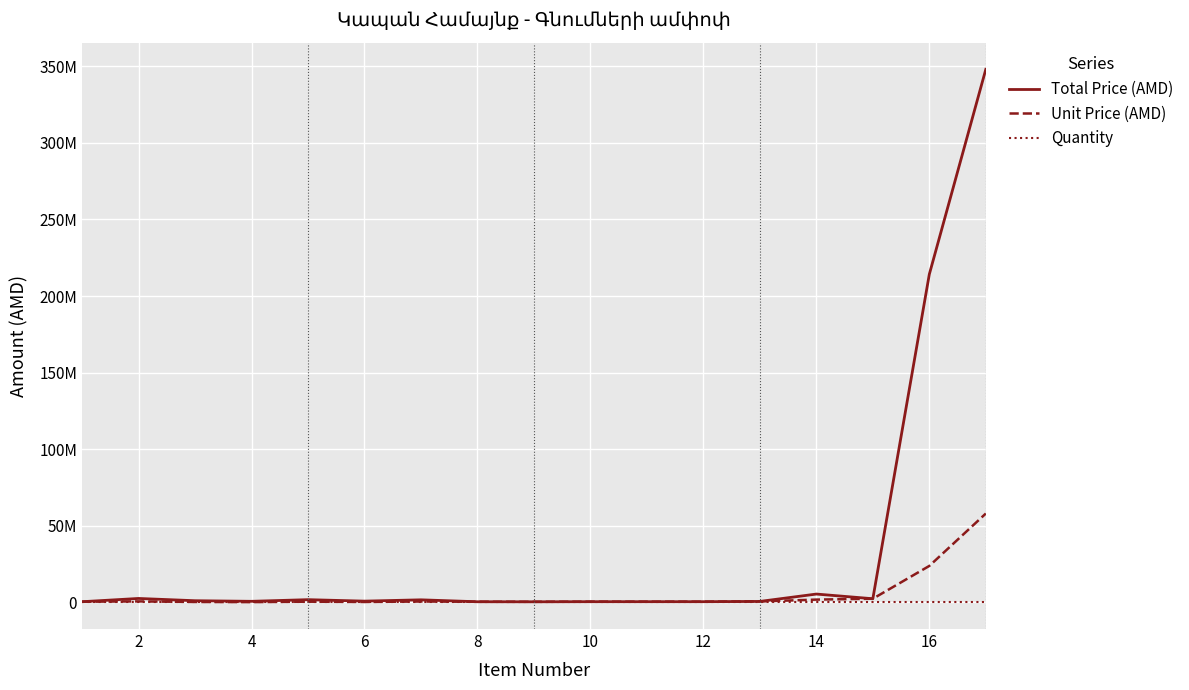

List the series in order of their peak value, lowest first.

Quantity, Unit Price (AMD), Total Price (AMD)